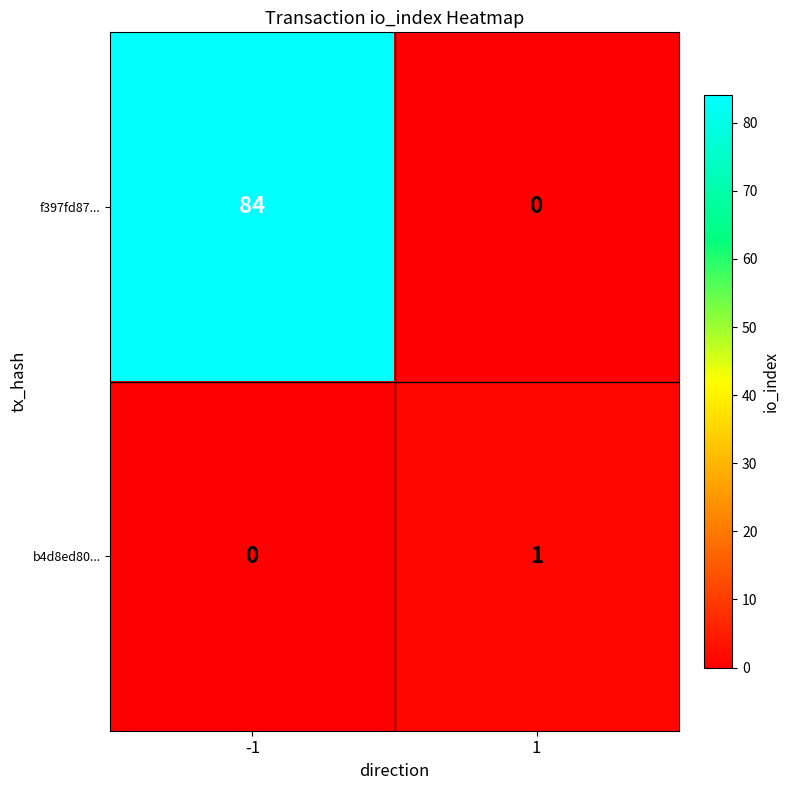

Reading left to right, extract all data points from this chart.

f397fd87...: -1=84	1=0
b4d8ed80...: -1=0	1=1